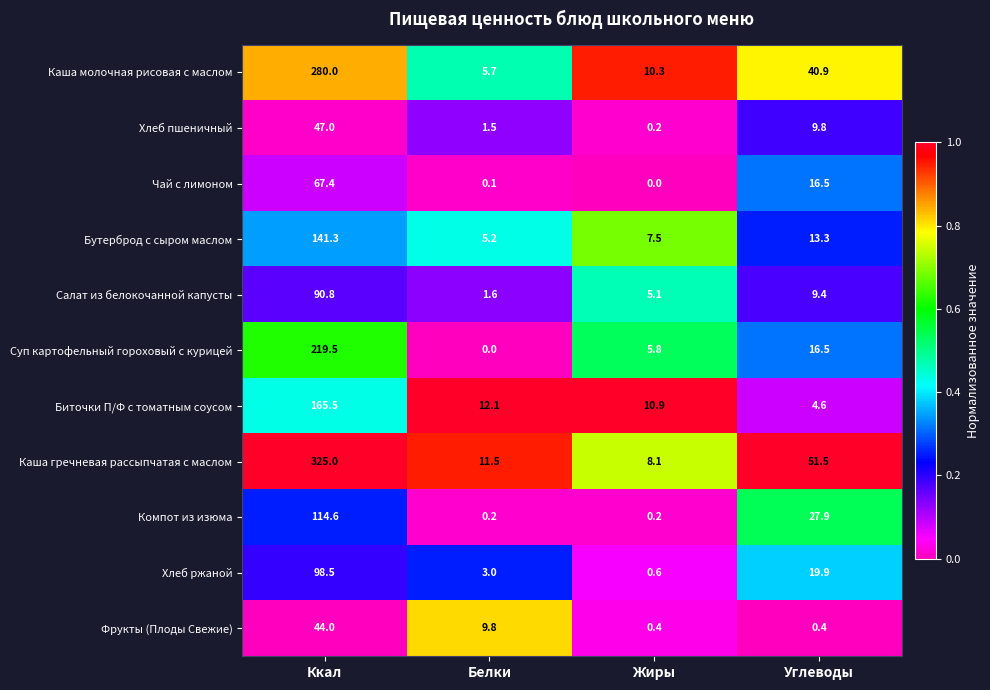

Is it true that Каша молочная рисовая с маслом equals 23.8 at Углеводы?

False